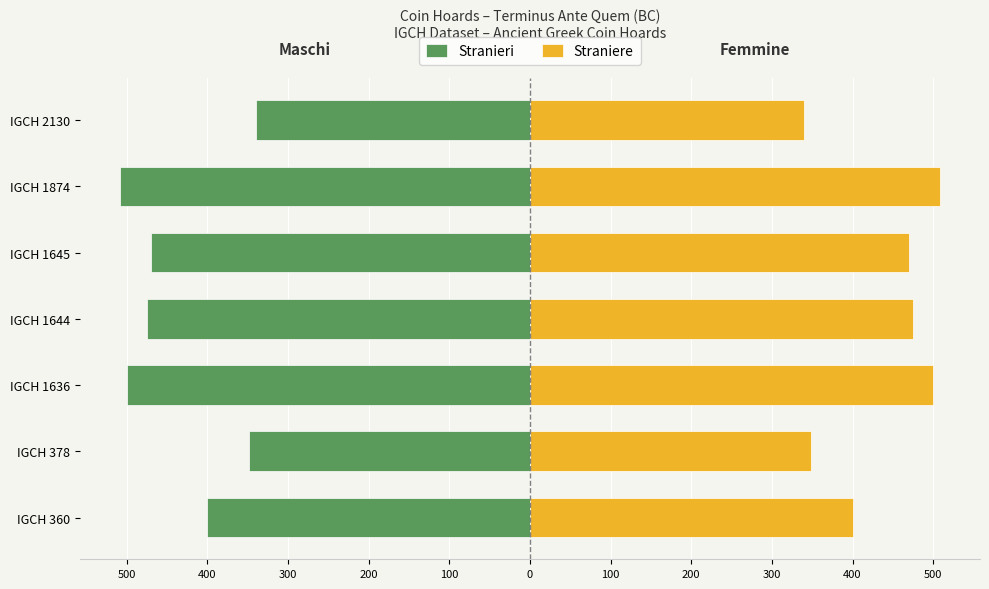

What is the minimum value shown in the chart?

-508